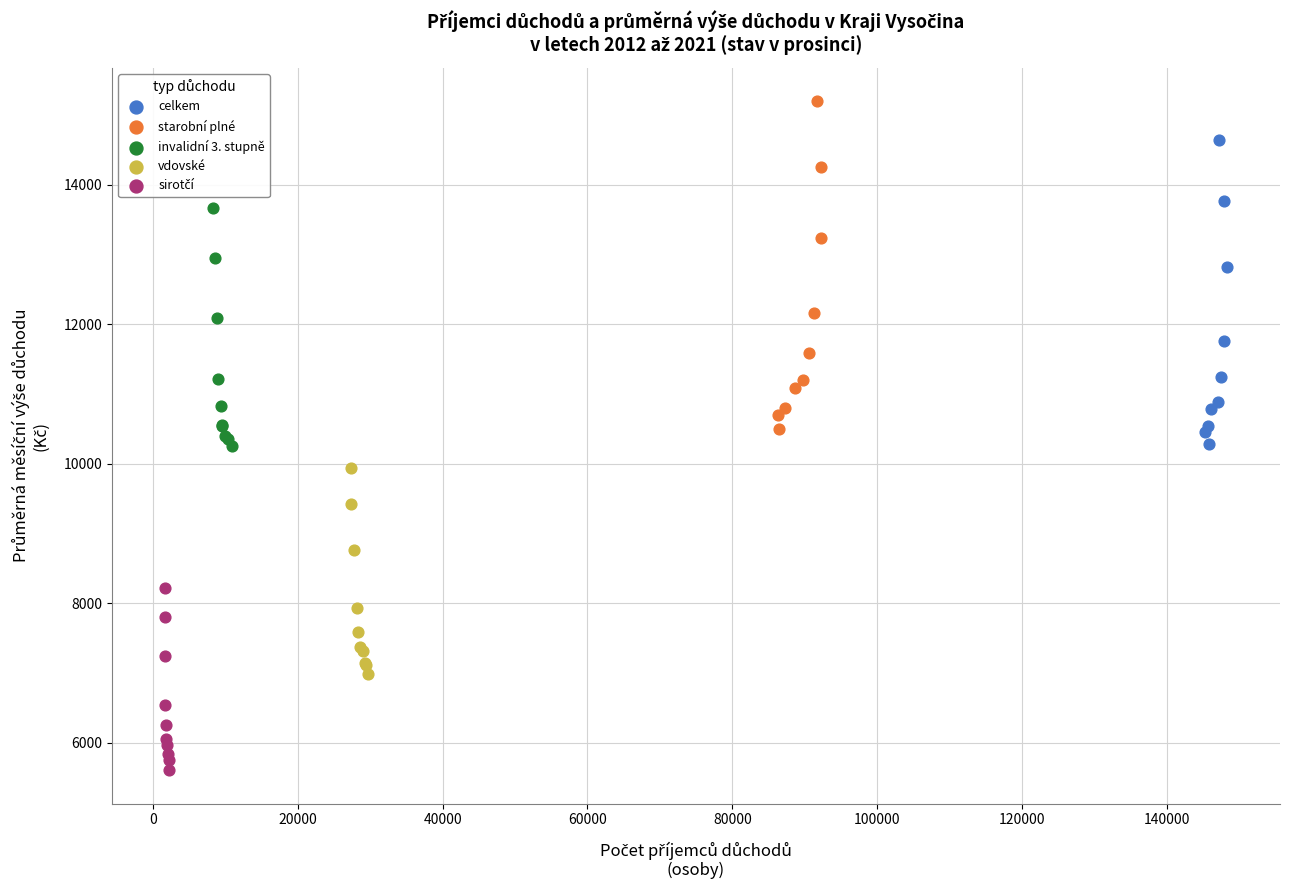

Which series has the largest Y range (max minus min)?

starobní plné